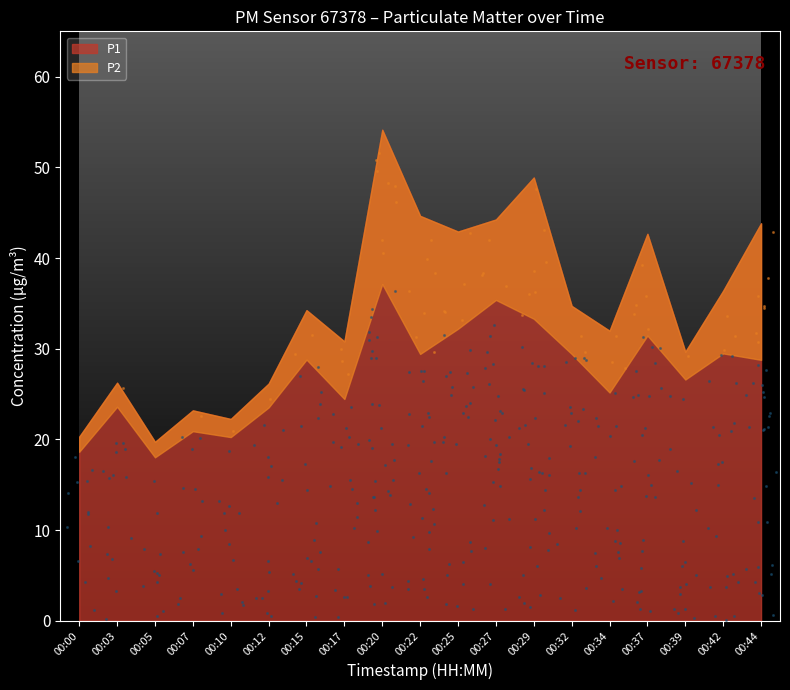

At how many categories does at least one series exceed 39?

7